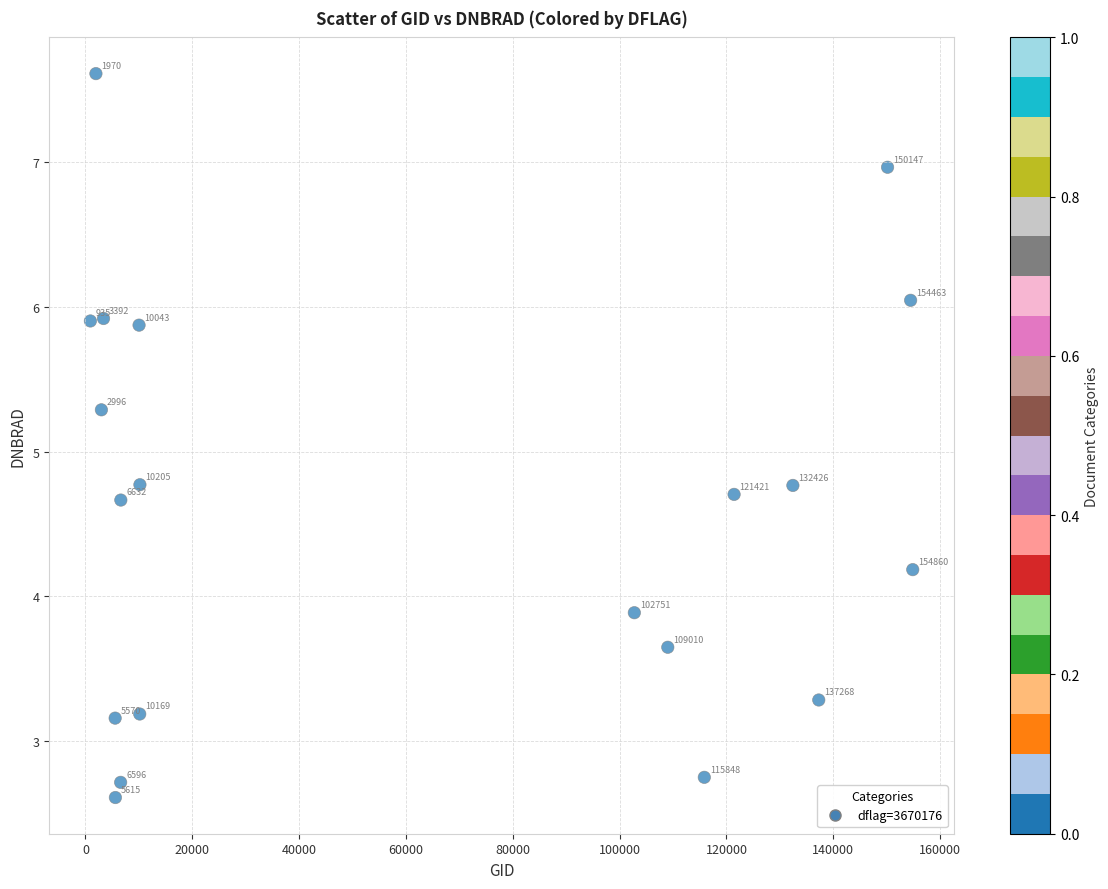

What is the range of Y values (max minus min)?

5.0